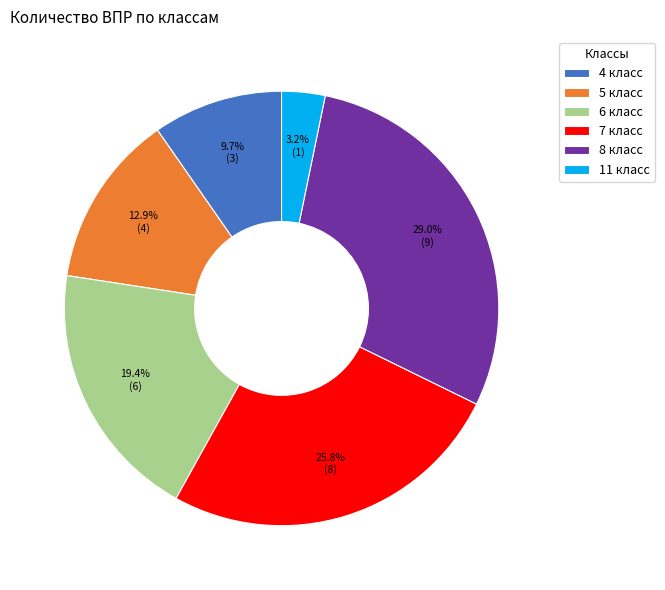

How many slices are in this pie chart?

6